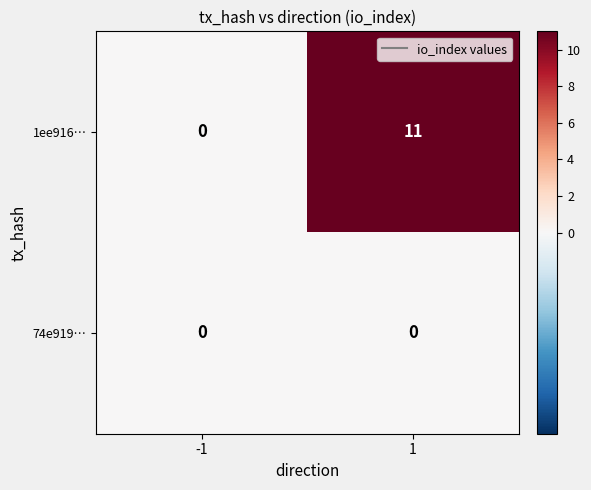

Reading right to left, extract all data points from this chart.

1ee916…: 1=11	-1=0
74e919…: 1=0	-1=0